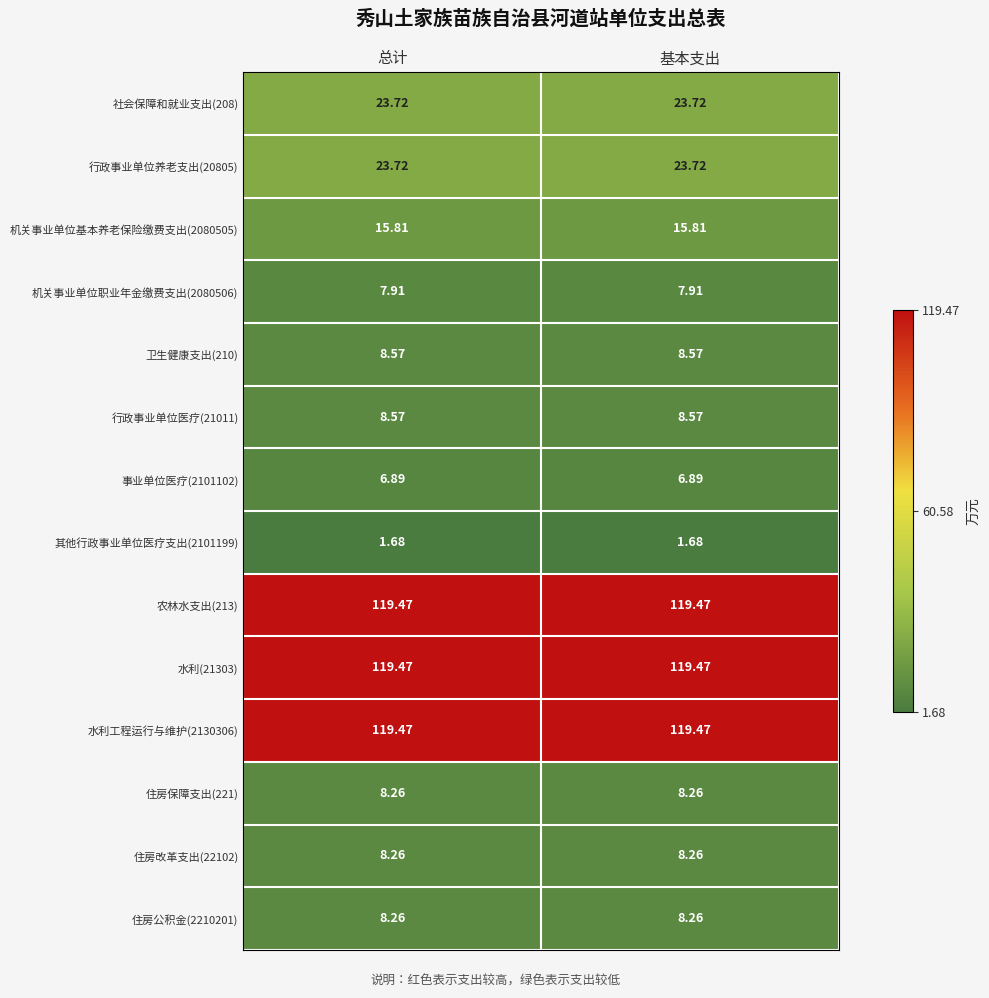

Is the value of 社会保障和就业支出(208) at 总计 greater than the value of 住房公积金(2210201) at 基本支出?

Yes